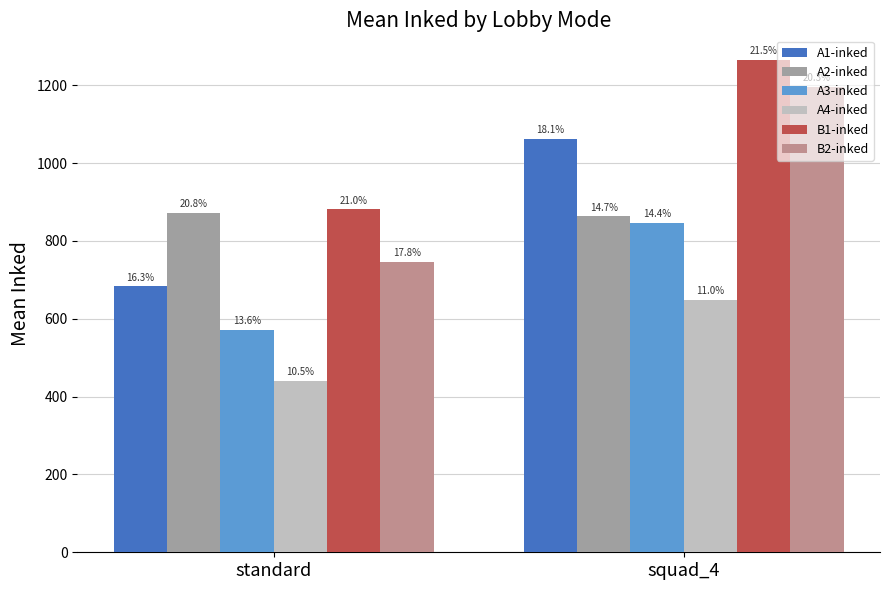

Reading left to right, transcribe all the data shown in this chart.

A1-inked: 683	1063
A2-inked: 872	863
A3-inked: 571	847
A4-inked: 441	649
B1-inked: 881	1265
B2-inked: 747	1195